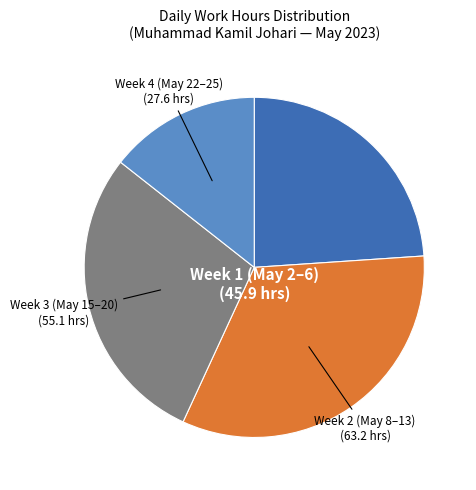

How many slices are in this pie chart?

4